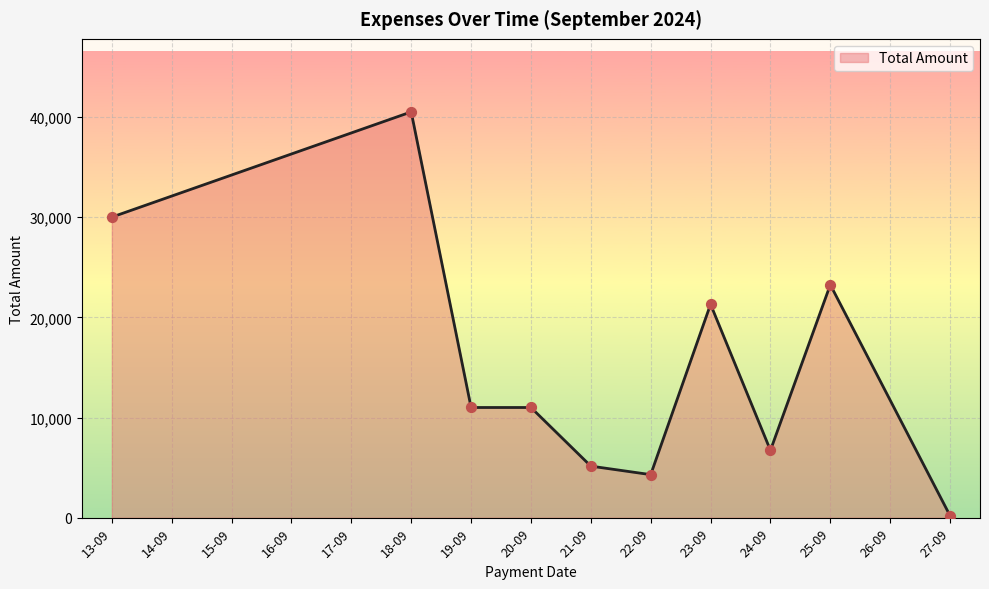

What is the ratio of the value at 19-09 to the value at 24-09?

1.6